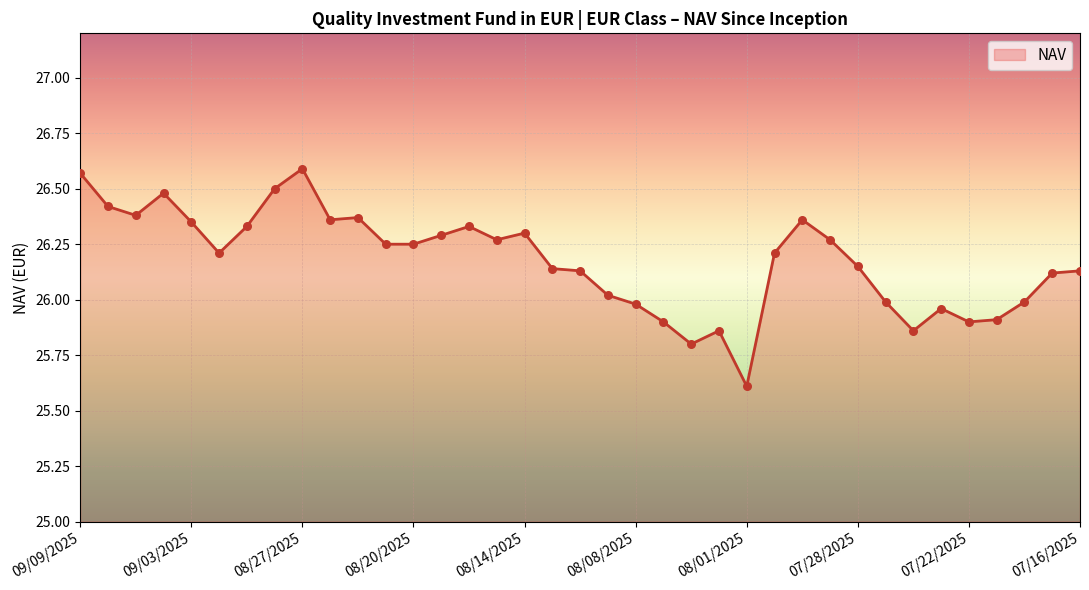

What is the difference between the maximum and minimum values?

1.0